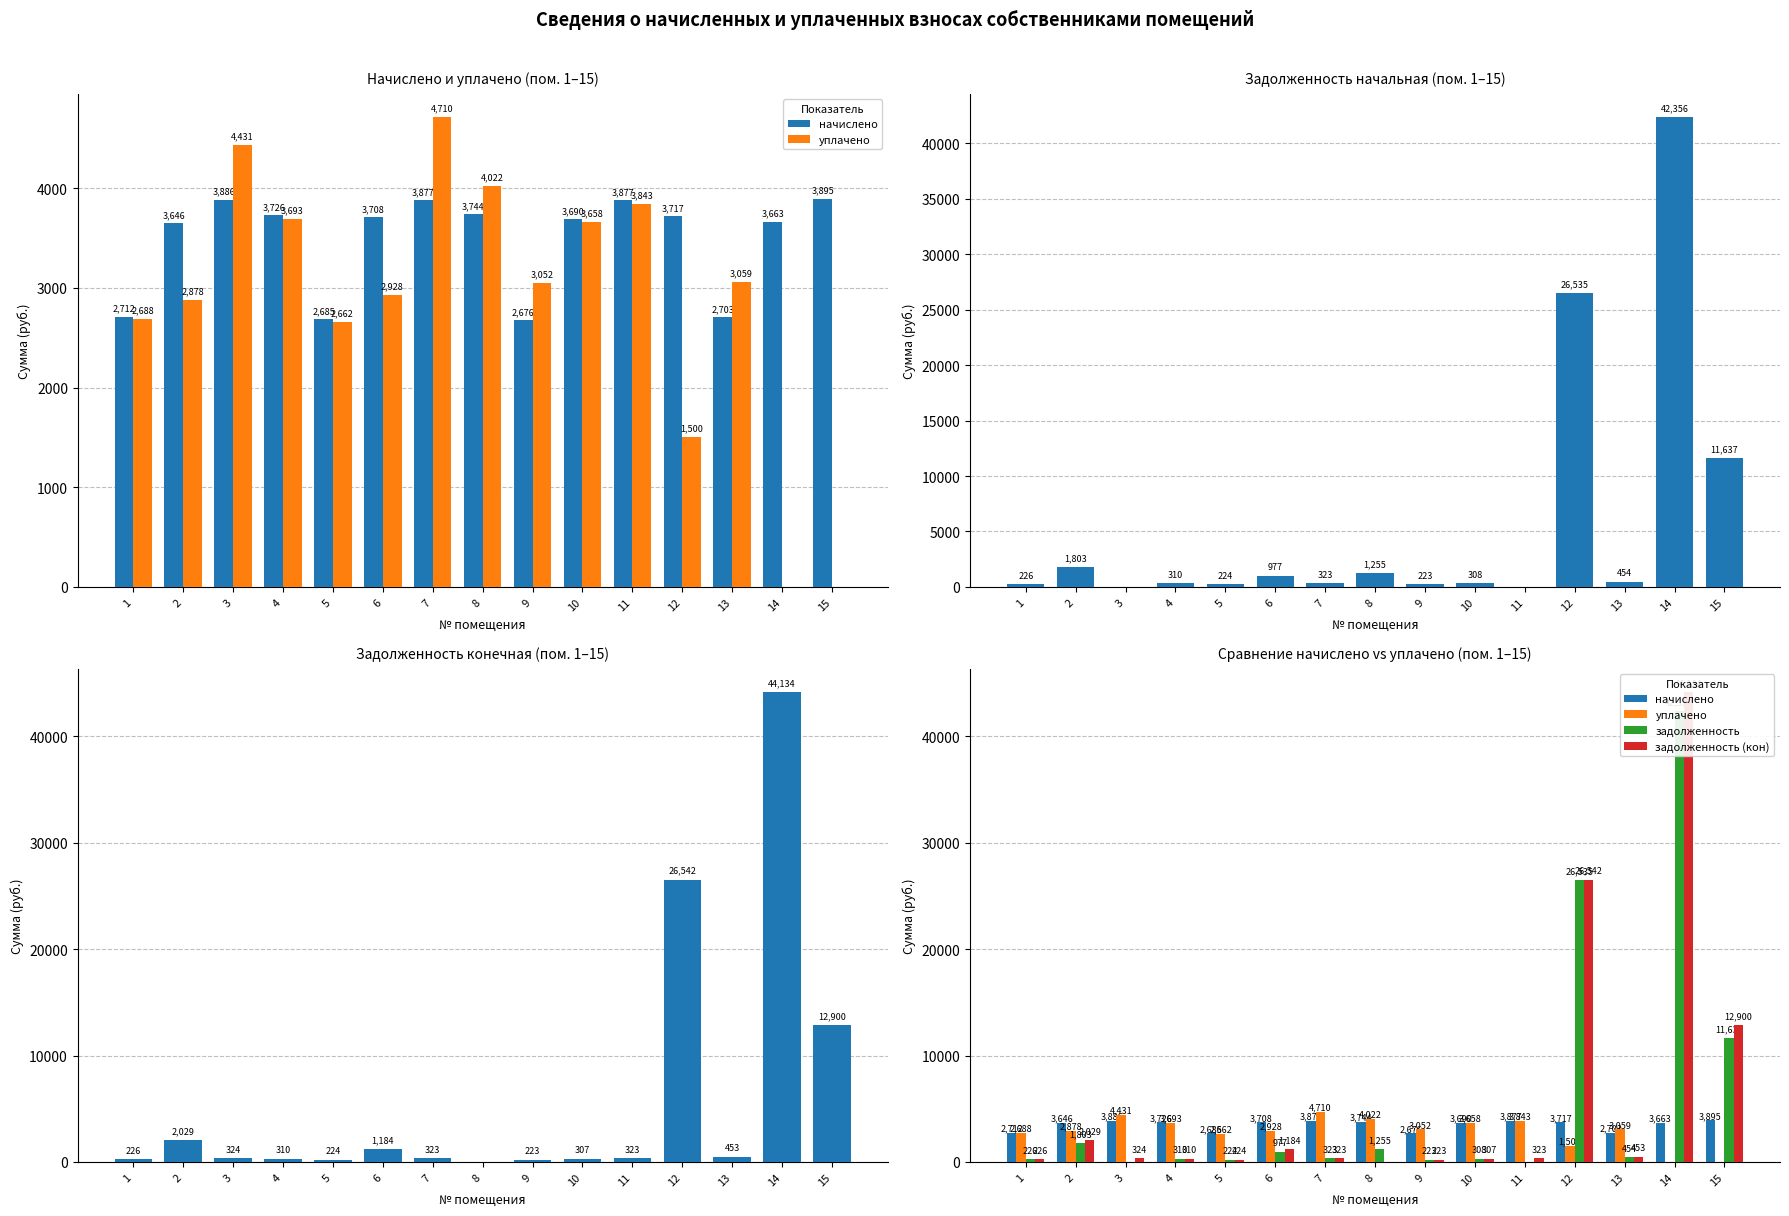

What is the greatest value displayed?

44134.1